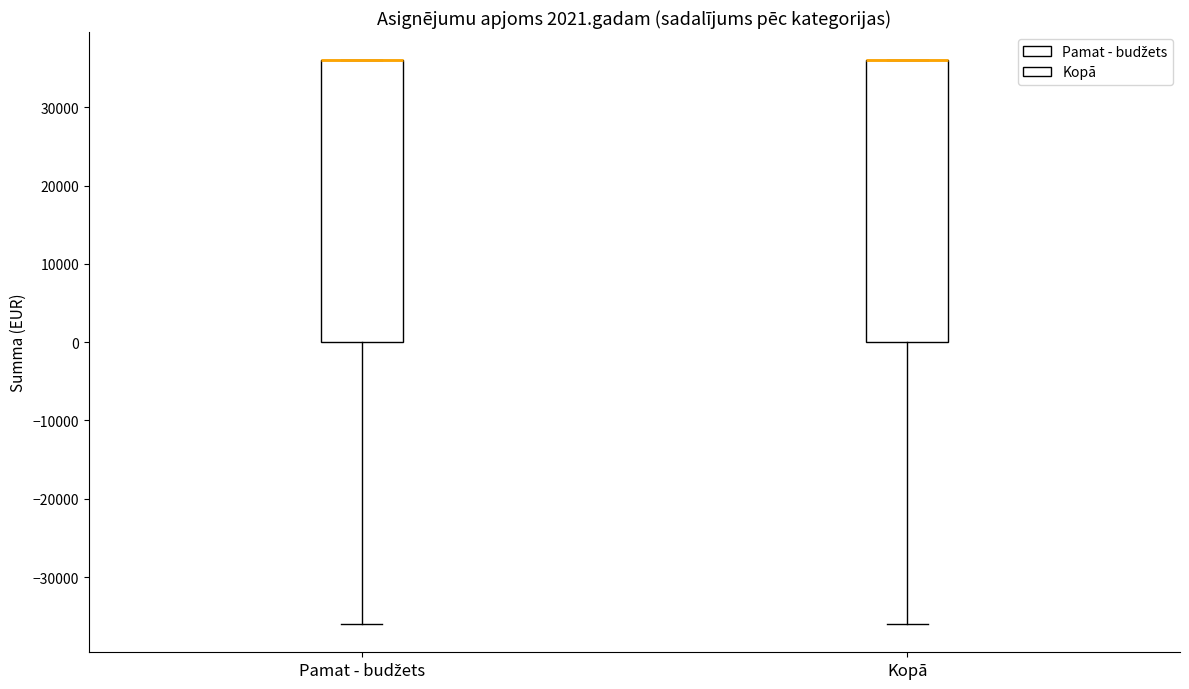

Where does the lower whisker of the box for Pamat - budžets end on the y-axis? The values are not printed on the chart, so give them approximately, as read against the axis.

-36000